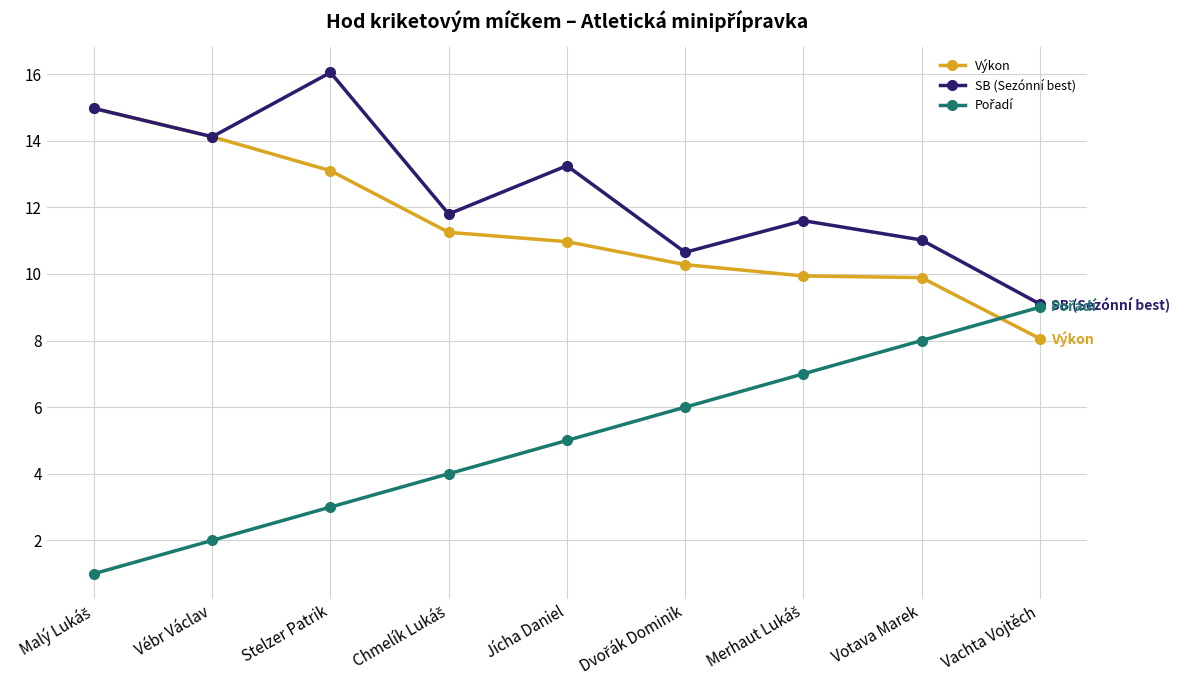

Which series has the largest total across all categories?

SB (Sezónní best)